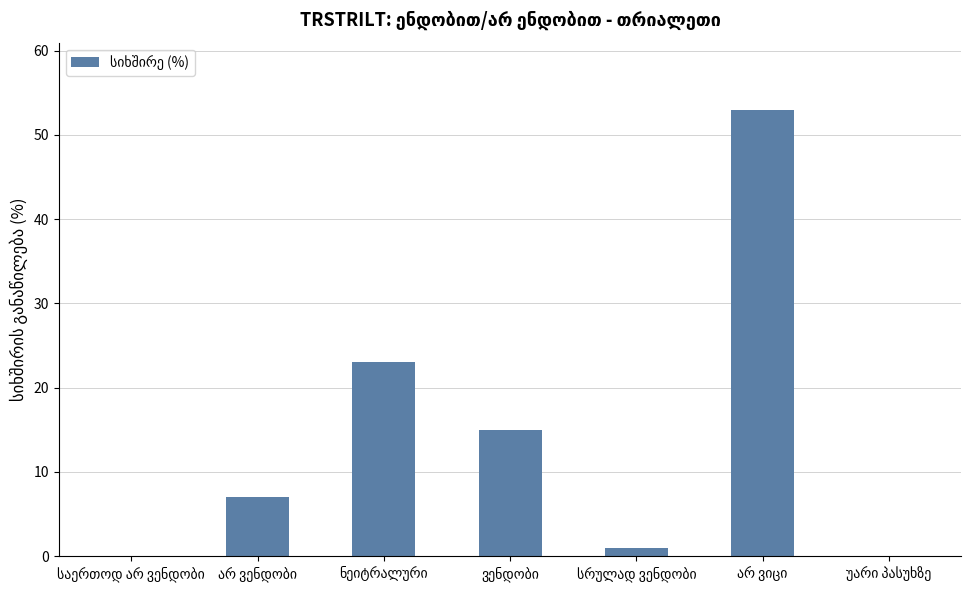

What is the sum of all values?

99